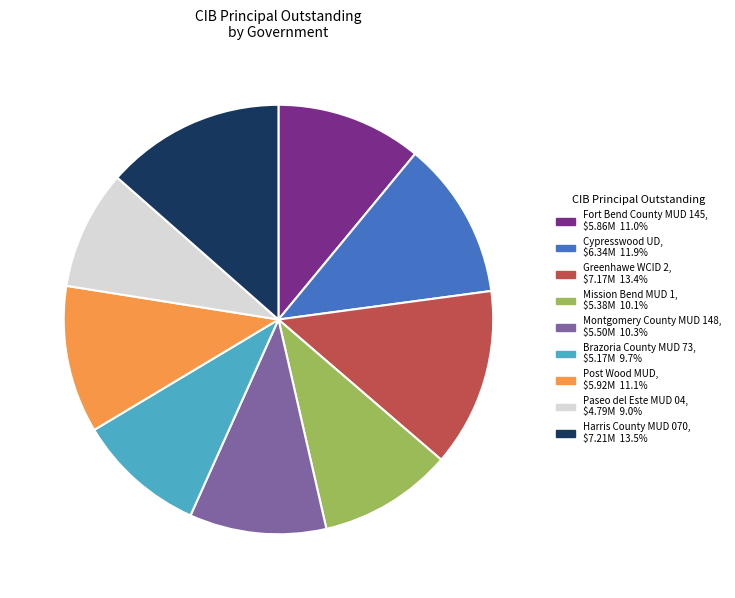

Does Mission Bend MUD 1 represent more than half of the total?

No